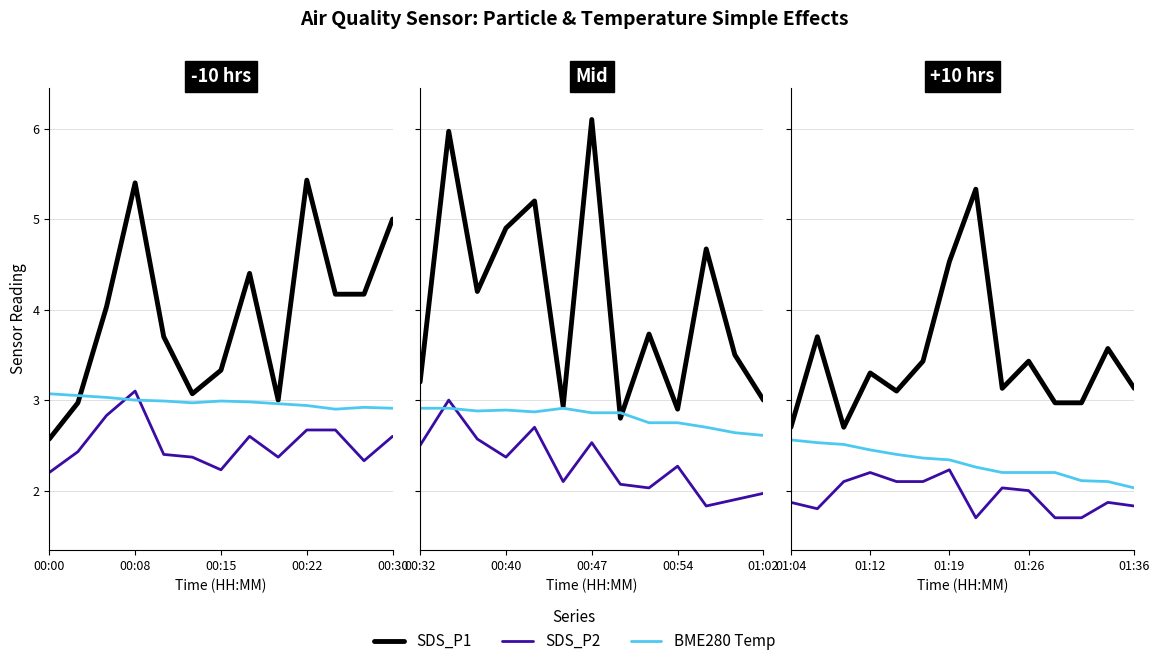

What is the label of the 2nd point from the left?

00:08